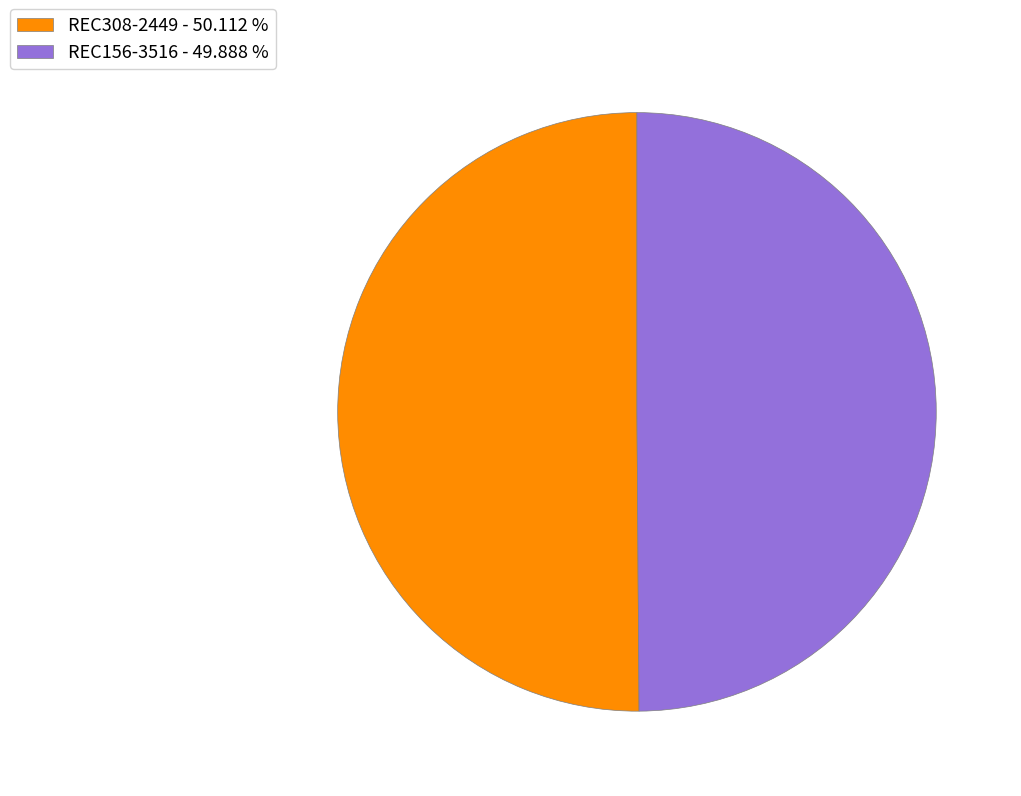

Combined, do REC308-2449 - 50.112 % and REC156-3516 - 49.888 % account for over 50%?

Yes